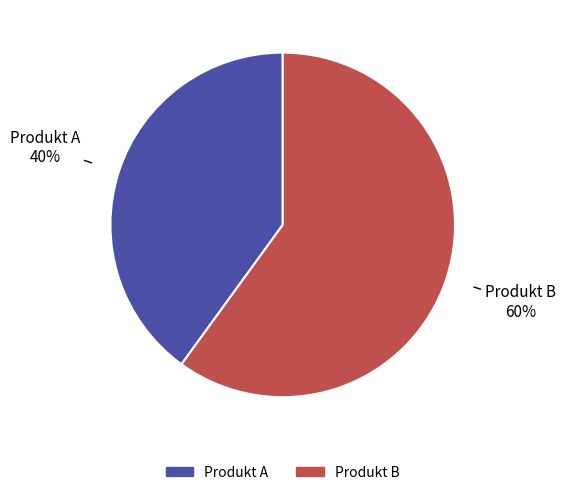

How many slices are in this pie chart?

2